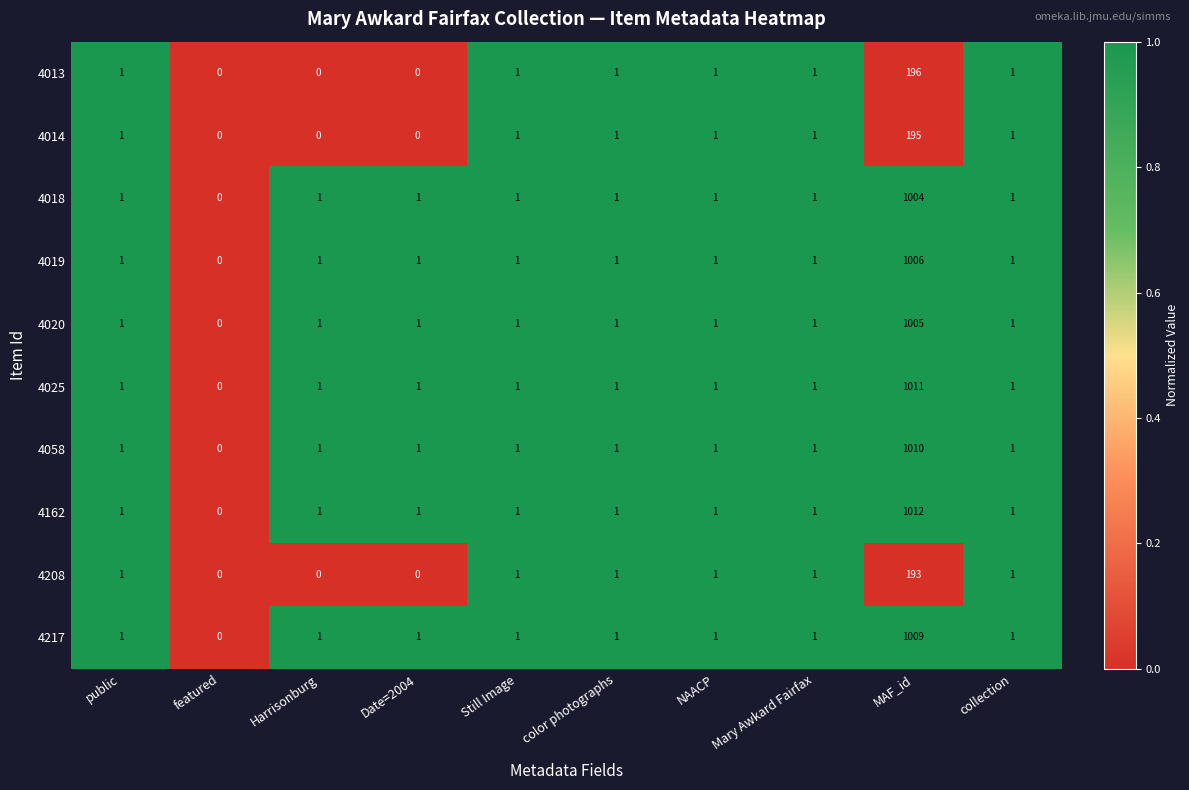

Which series has the largest total across all categories?

4162